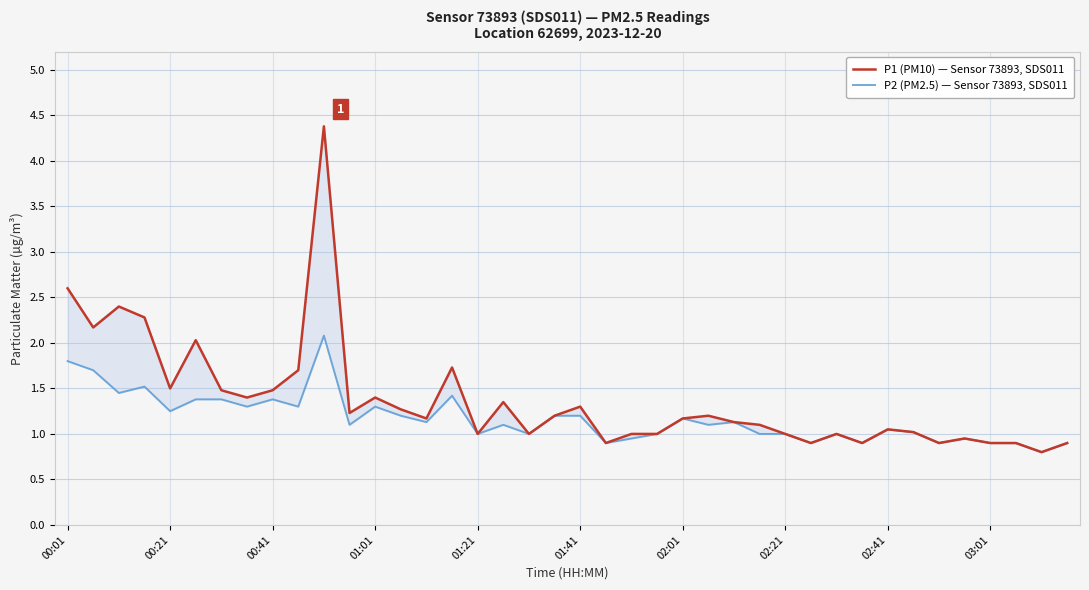

True or false: P1 (PM10) — Sensor 73893, SDS011 and P2 (PM2.5) — Sensor 73893, SDS011 cross at least once.

False